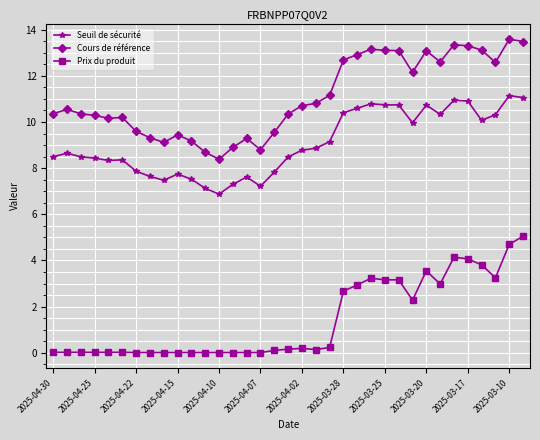

What is the difference between the second highest and second lowest values in the Prix du produit series?

4.7